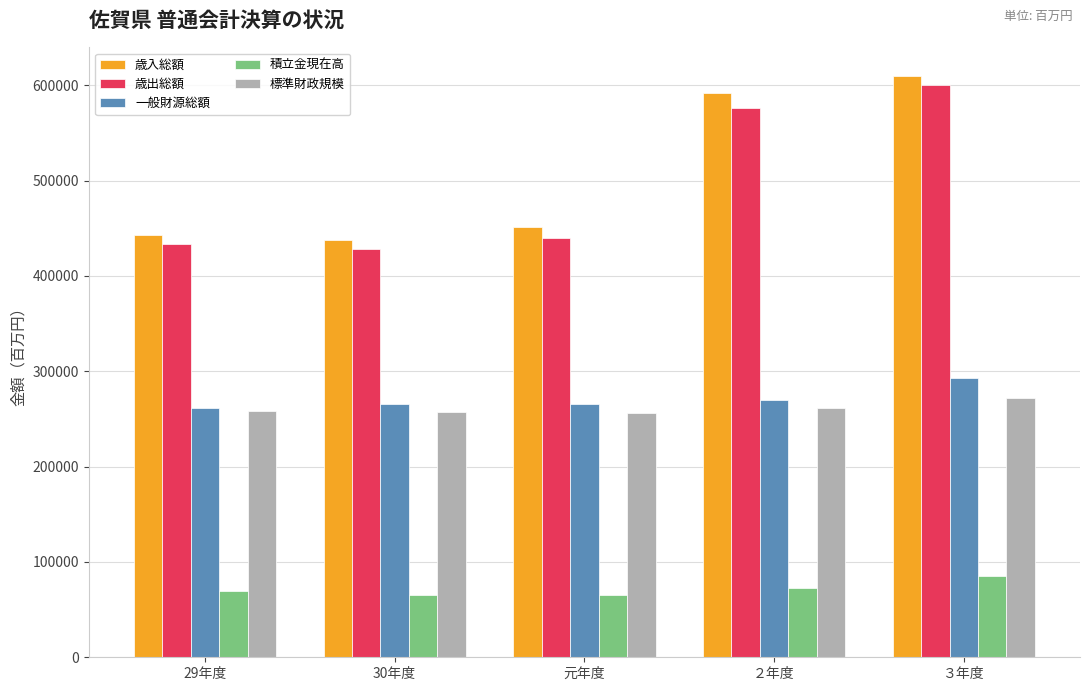

What value does the 歳入総額 series have at 元年度?

451011